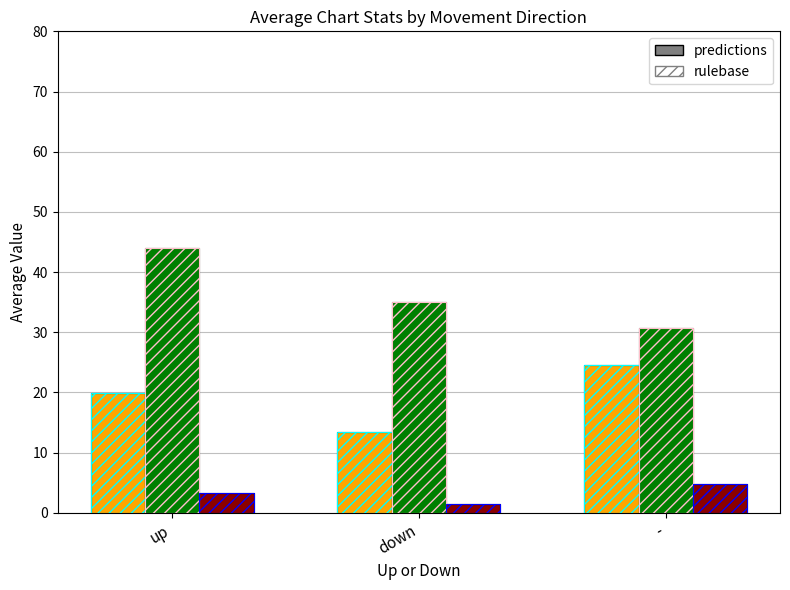

True or false: avg_peak_position has a value of 6.8 at -.

False